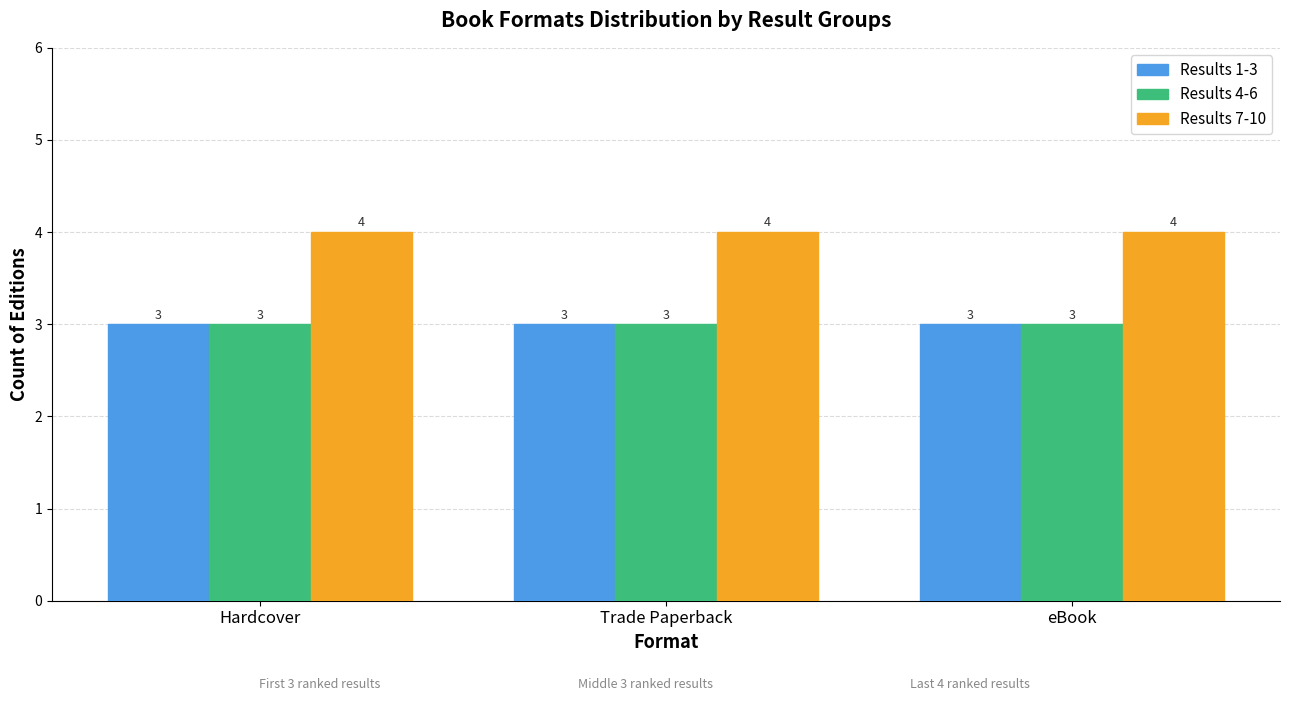

What are all the series names shown in the legend?

Results 1-3, Results 4-6, Results 7-10